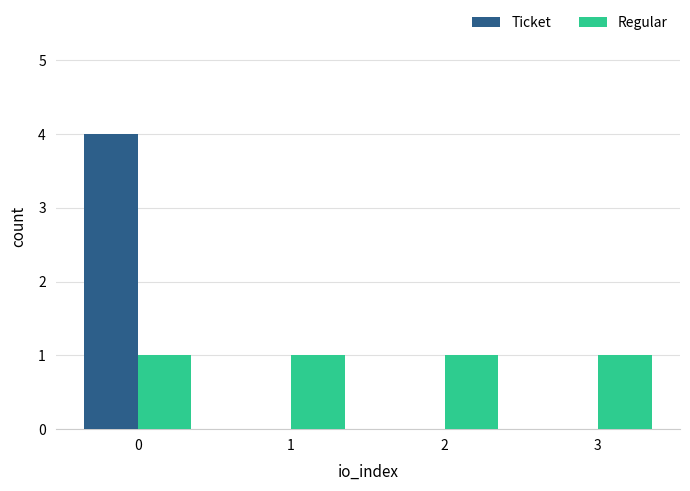

Reading left to right, transcribe all the data shown in this chart.

Ticket: 4	0	0	0
Regular: 1	1	1	1